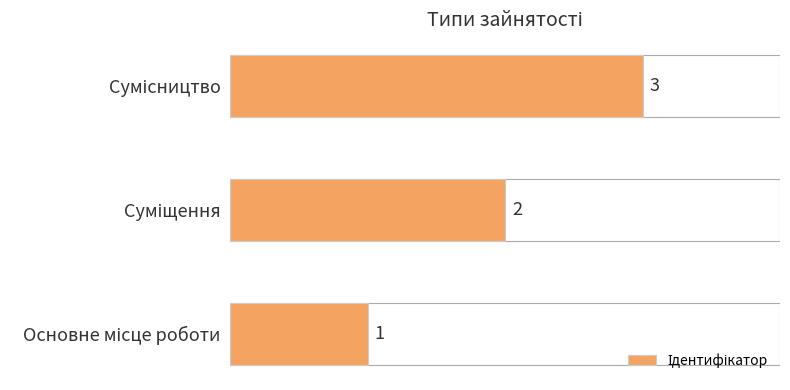

How many values are between 1 and 3?

3